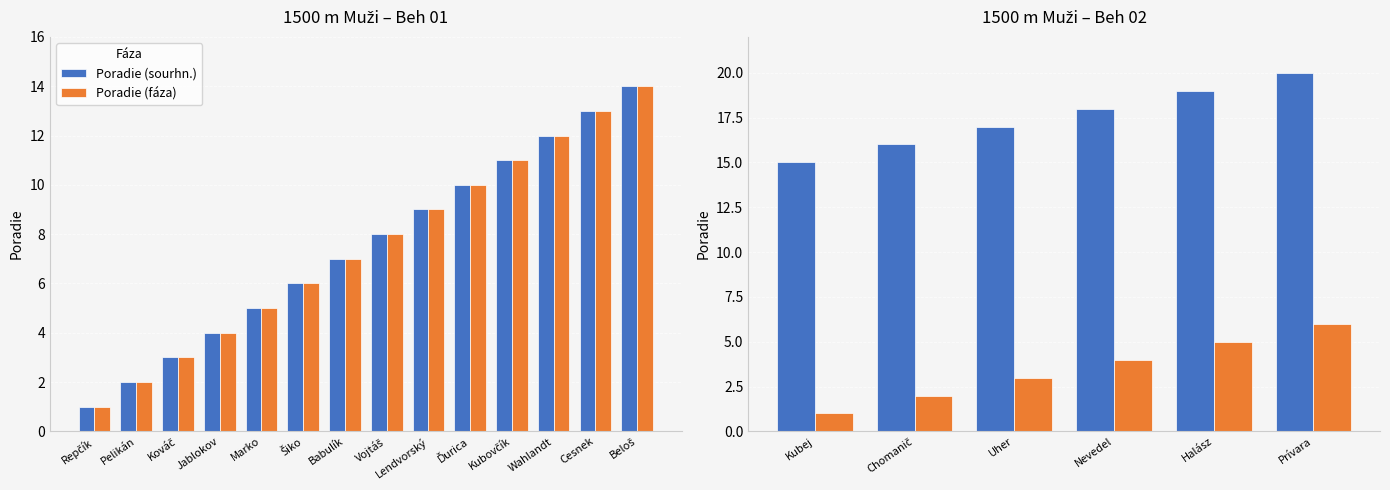

Is it true that Poradie (sourhn.) equals 3 at Chomanič?

False